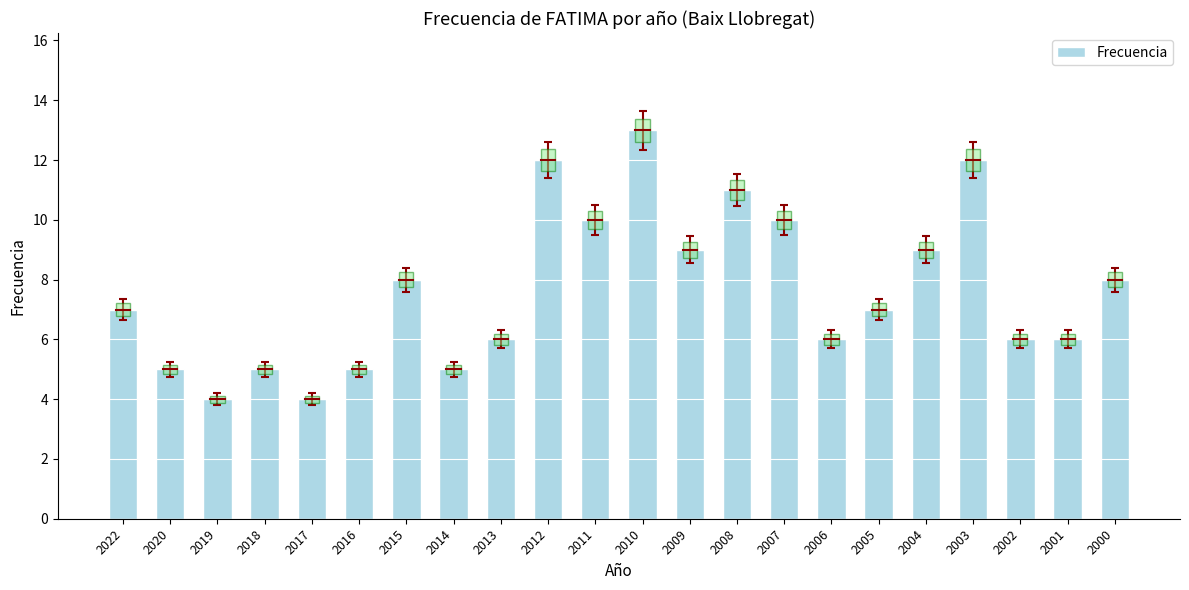

Between 2019 and 2018, which is larger?

2018